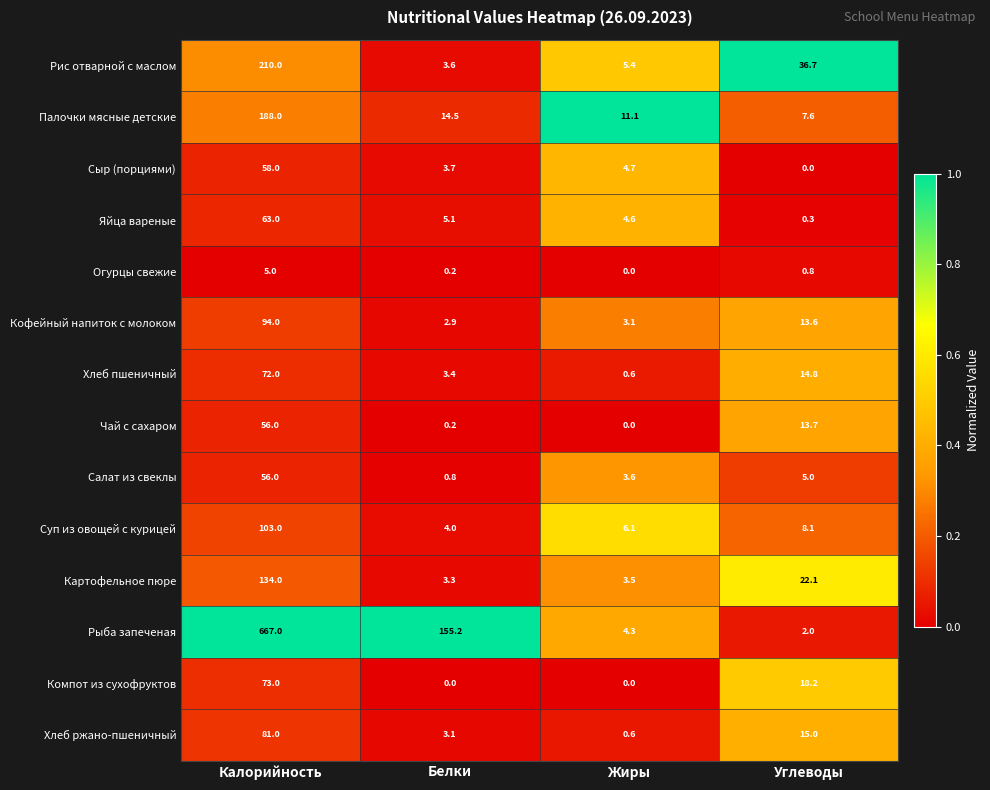

What is the total value across all series at Белки?

200.0